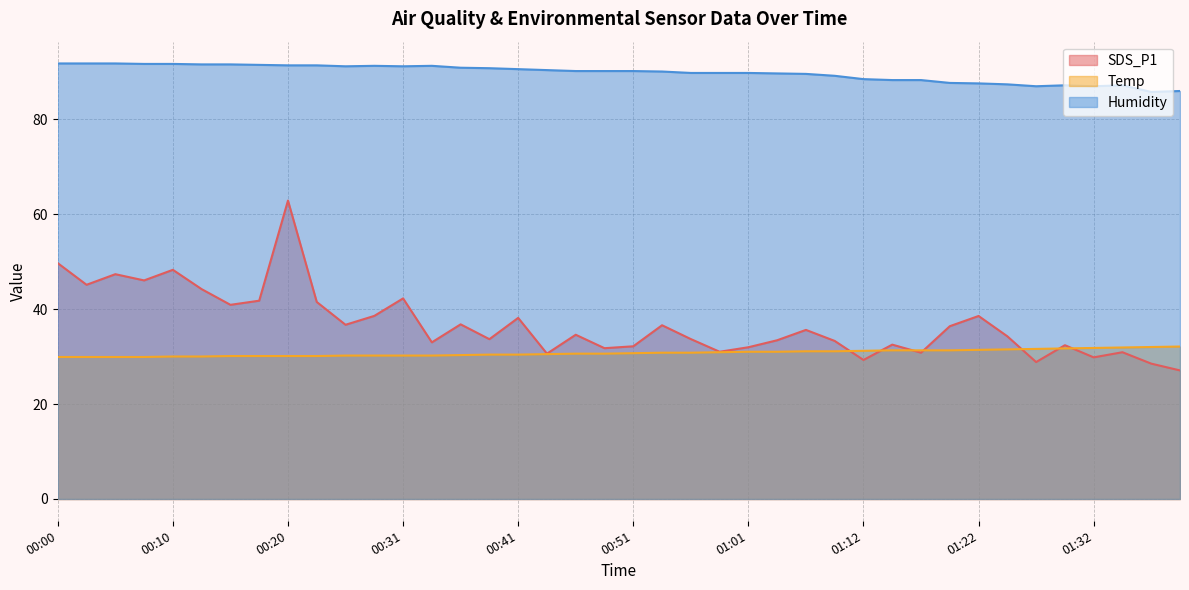

Which series changed the most between 00:20 and 00:46?

SDS_P1